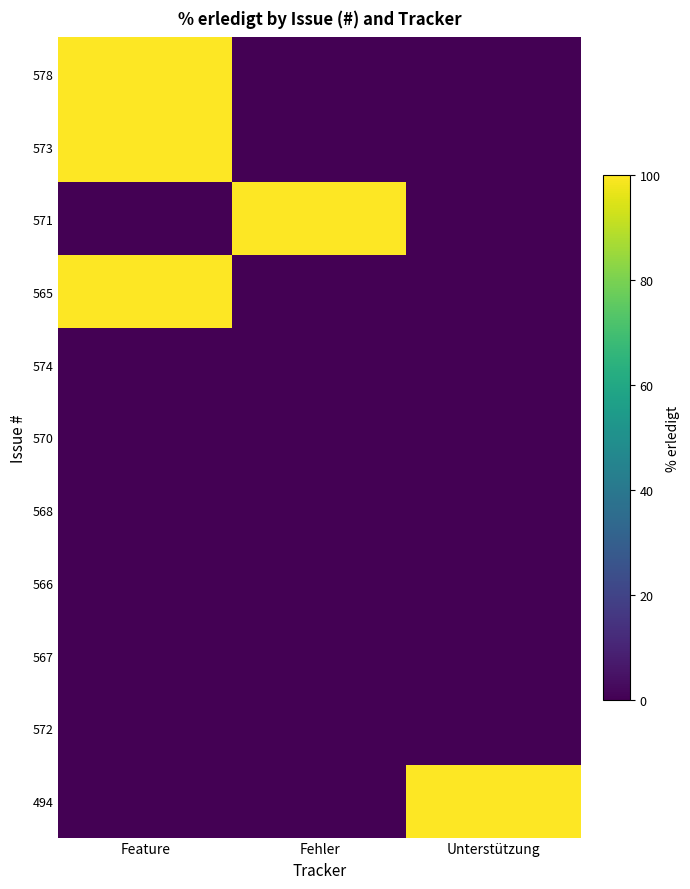

Which series has the largest range (max minus min)?

578